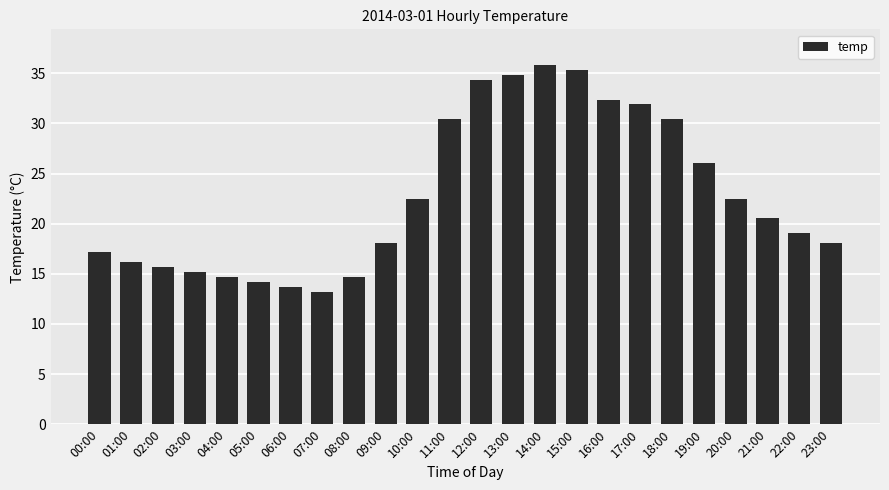

Between 03:00 and 13:00, which is larger?

13:00